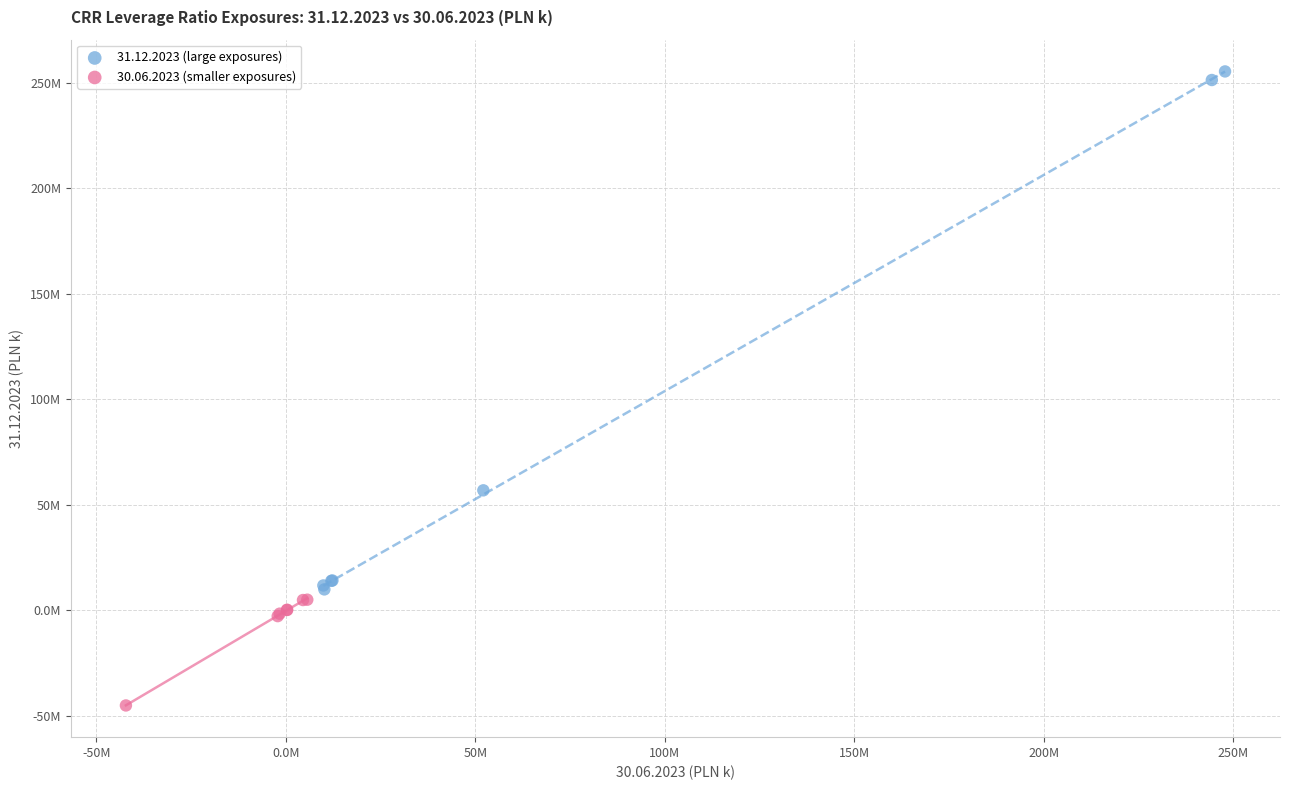

What are all the series names shown in the legend?

31.12.2023 (large exposures), 30.06.2023 (smaller exposures)